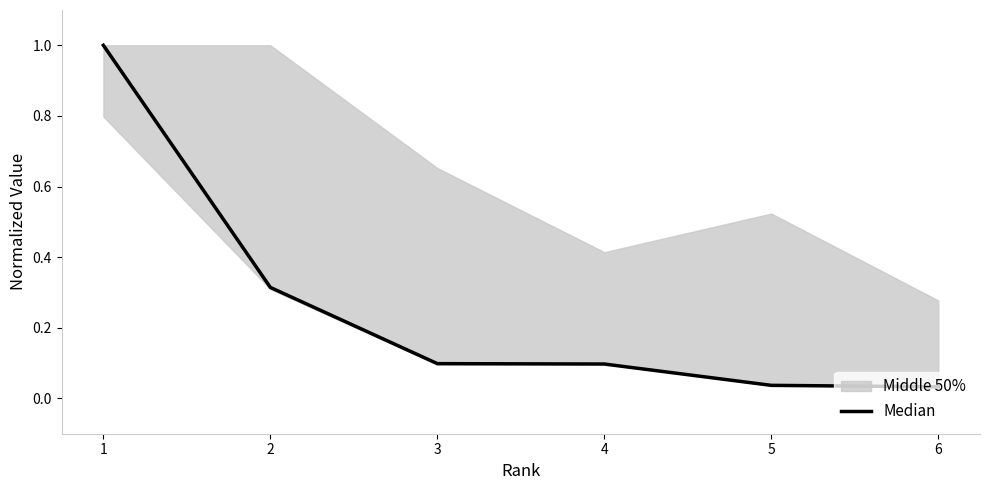

What is the value of the 5th point from the left?

0.3